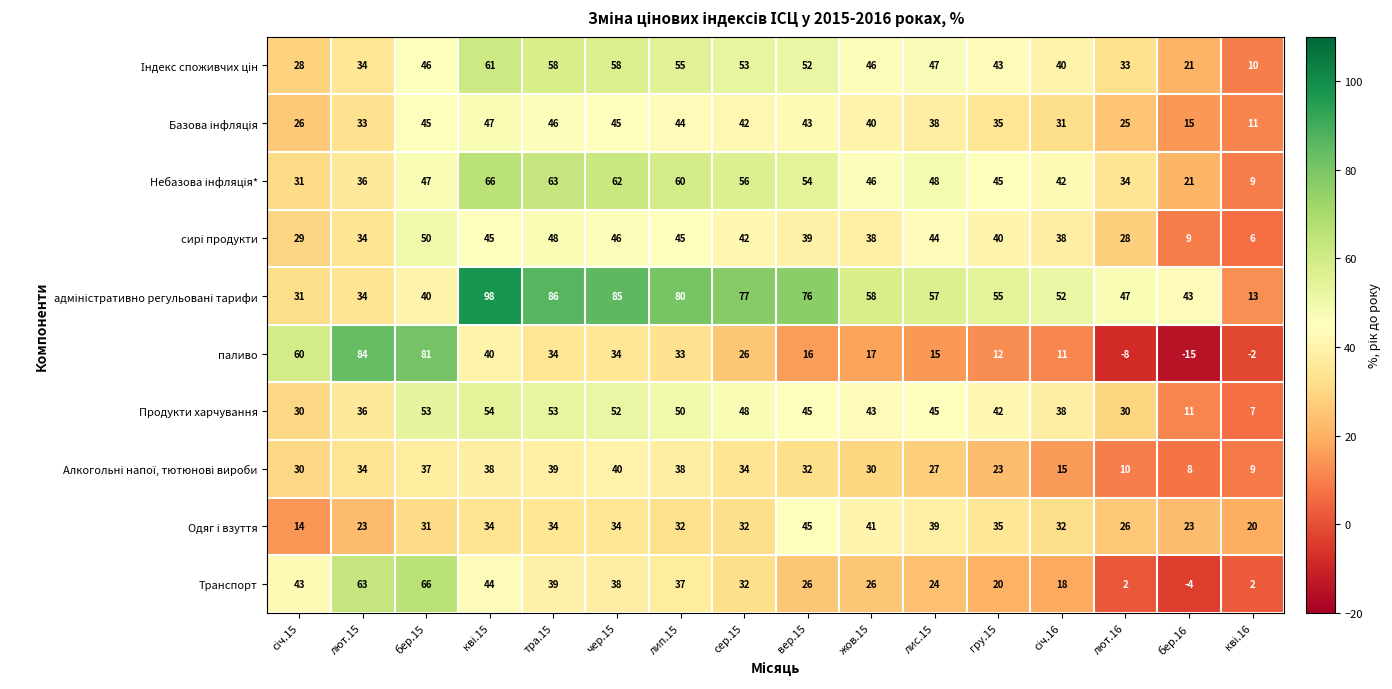

What is the maximum value shown in the chart?

98